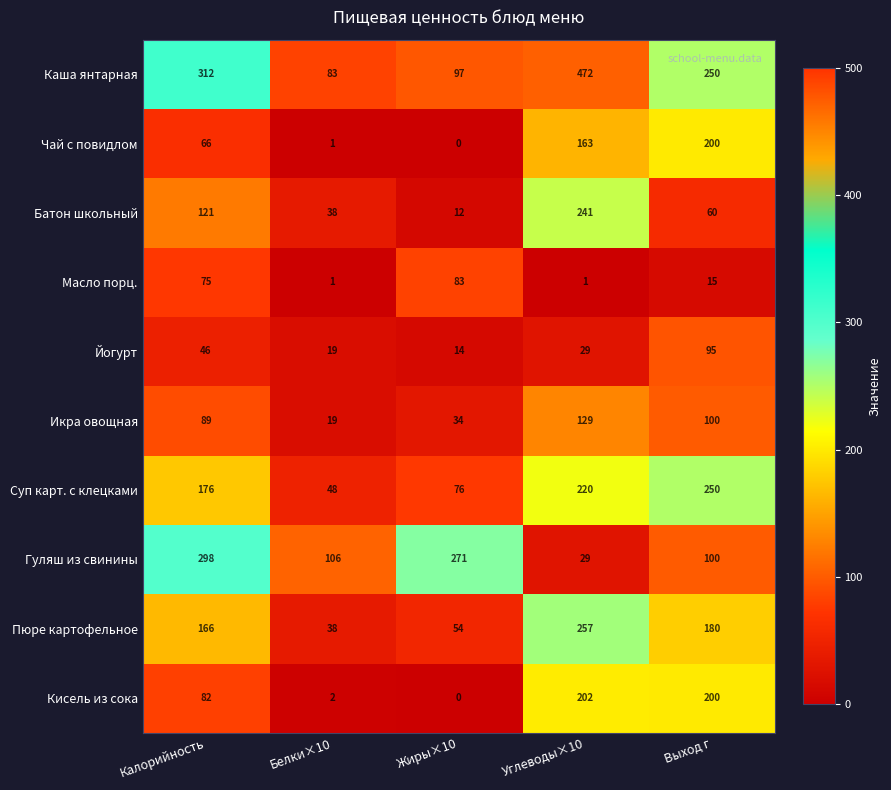

At which label does Йогурт first exceed 29?

Калорийность